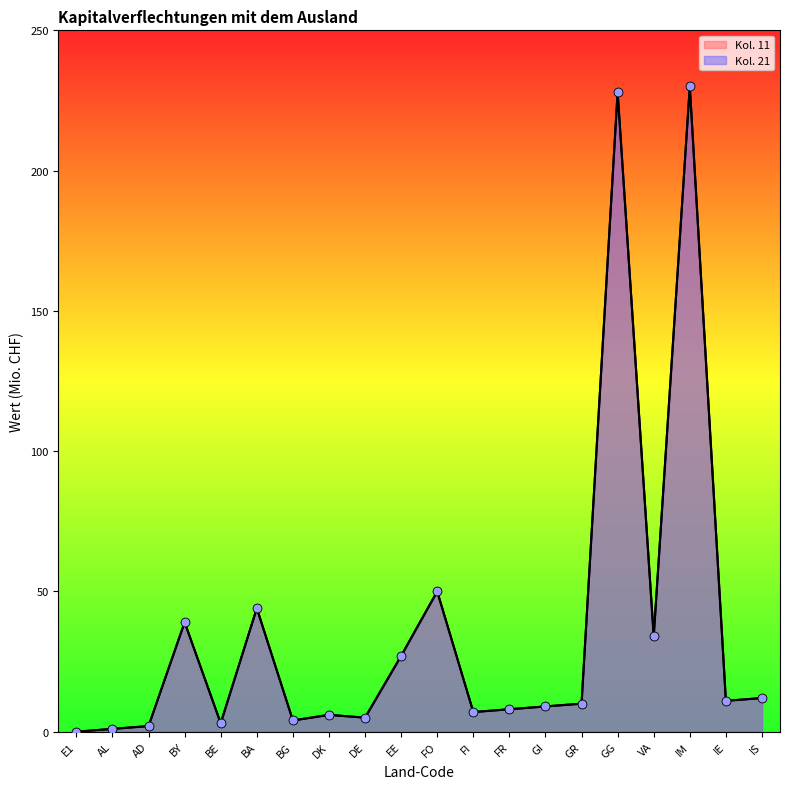

Which series has the largest Y range (max minus min)?

Kol. 11